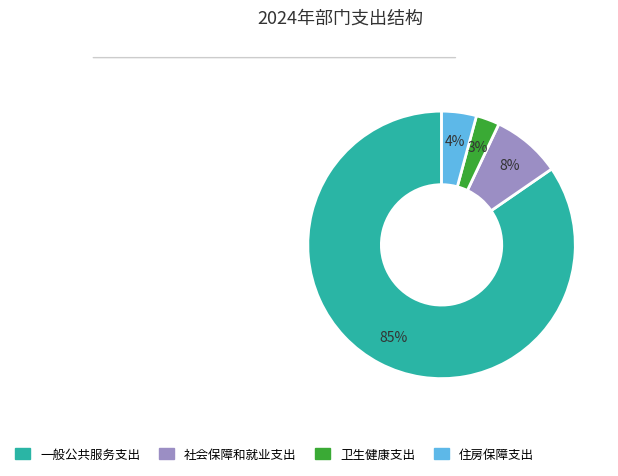

Count the number of slices in the pie.

4